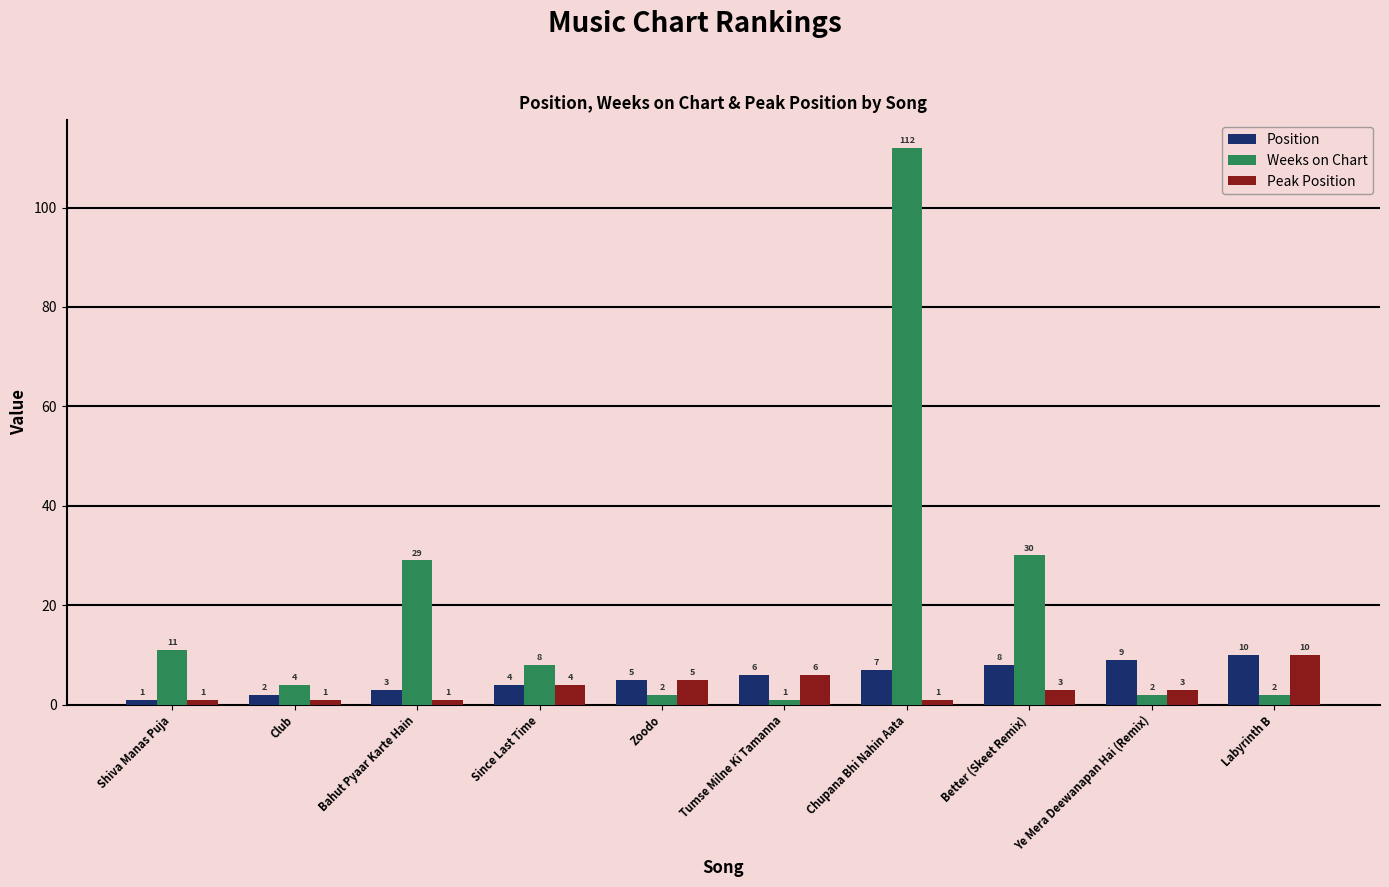

What is the total value across all series at Chupana Bhi Nahin Aata?

120